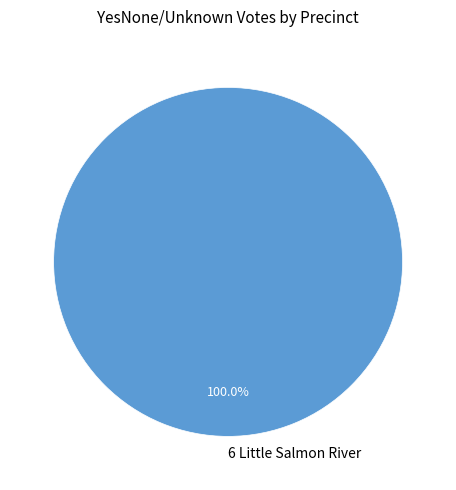

How many segments does this pie chart have?

1